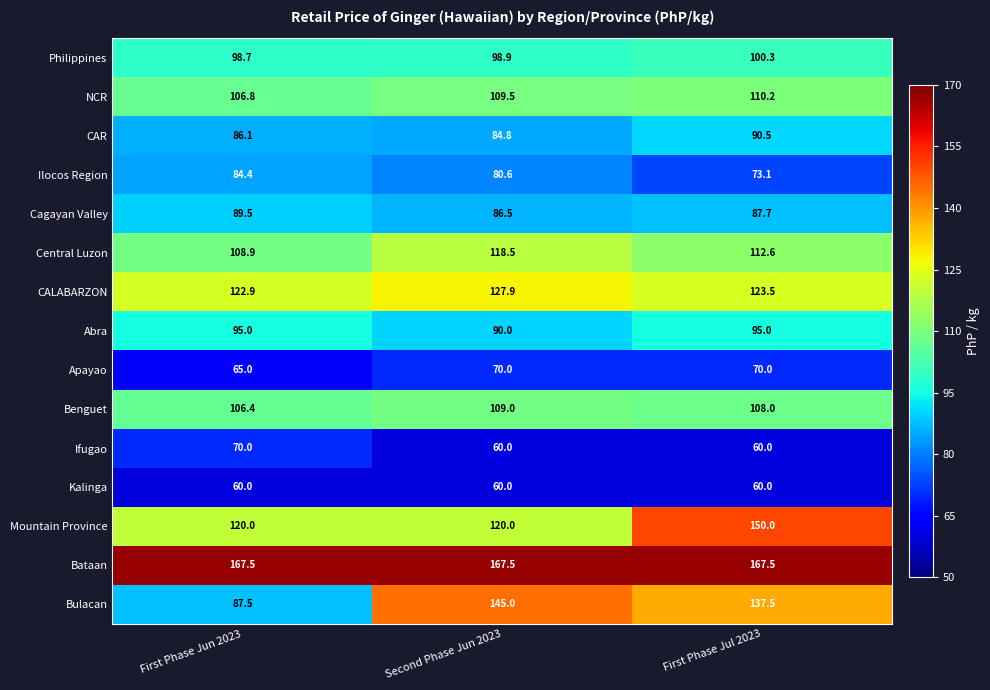

Which category has the lowest value in the Abra series?

Second Phase Jun 2023